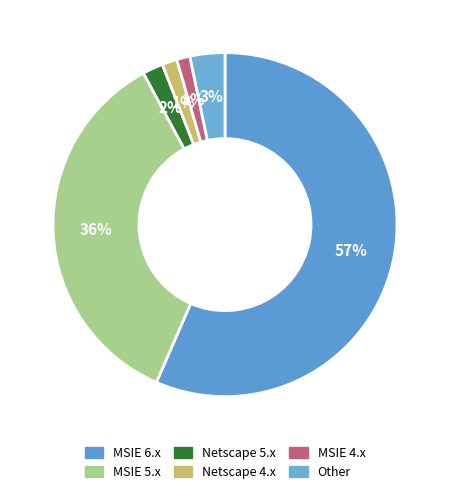

To the nearest percent, what percentage of the pie is MSIE 6.x?

57%